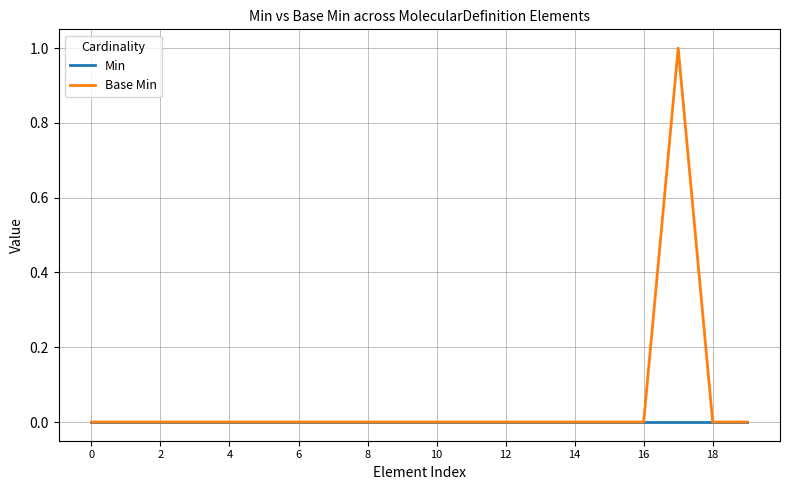

What is the greatest value displayed?

1